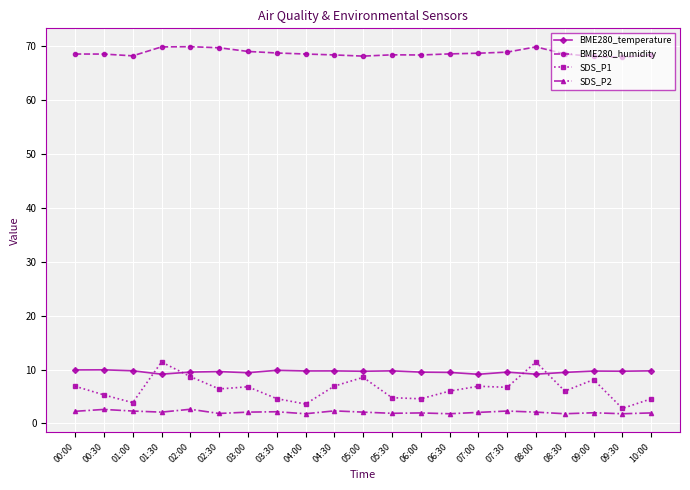

What position from the right is 04:00?

13